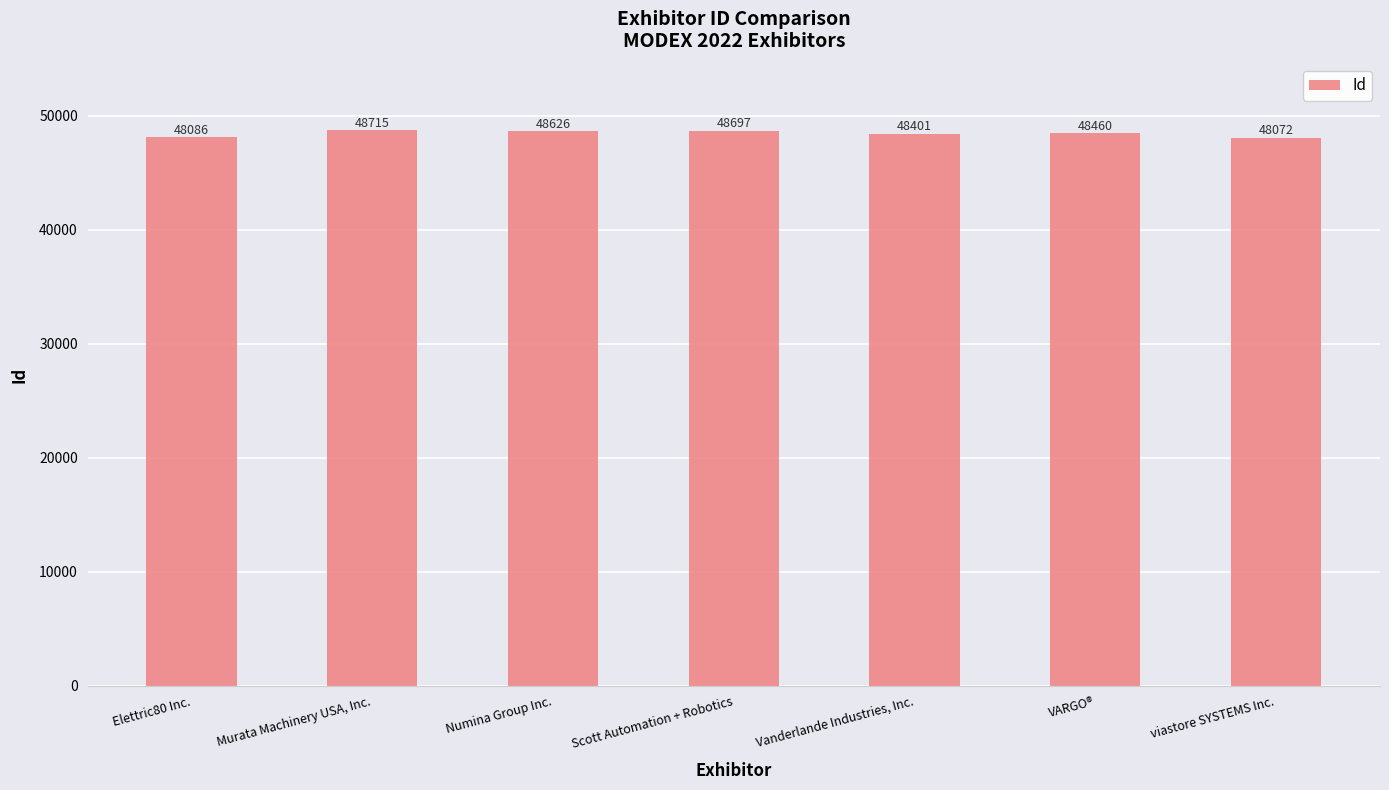

List the labels in order of value, largest first.

Murata Machinery USA, Inc., Scott Automation + Robotics, Numina Group Inc., VARGO®, Vanderlande Industries, Inc., Elettric80 Inc., viastore SYSTEMS Inc.